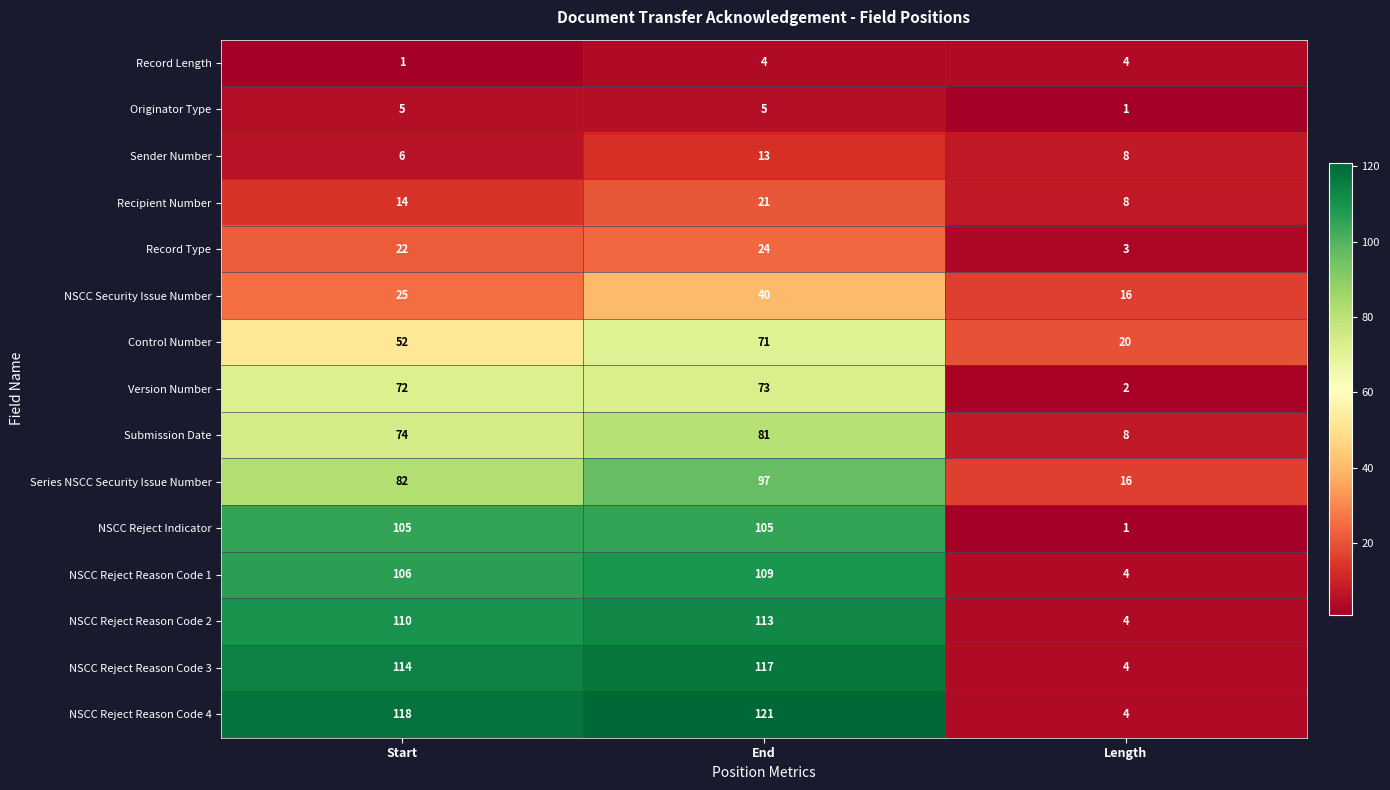

What is the total value across all series at End?

994